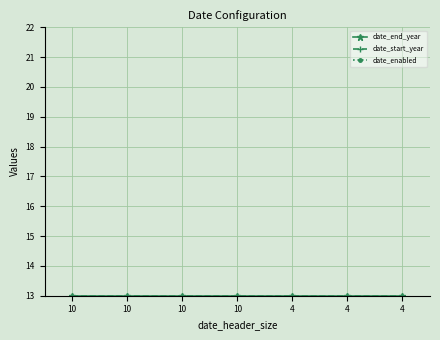

What is the value of the date_end_year point at the 6th from the left?

13